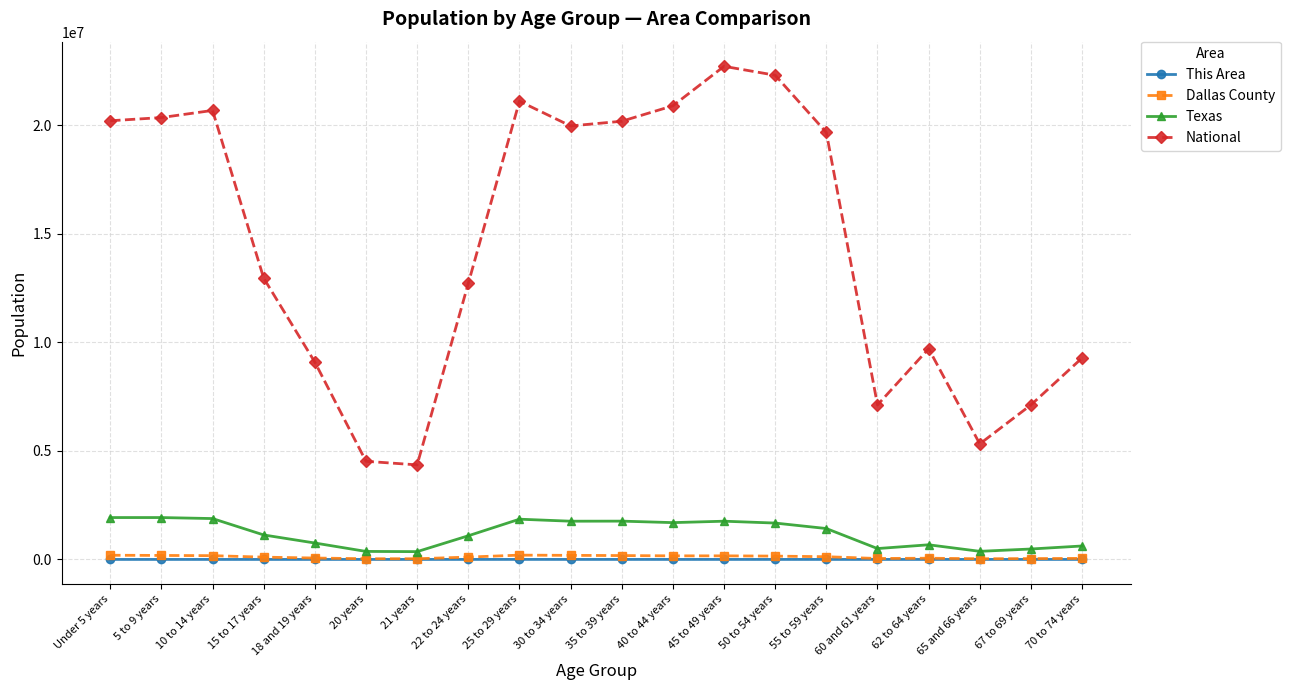

At how many categories does at least one series exceed 22498152?

1